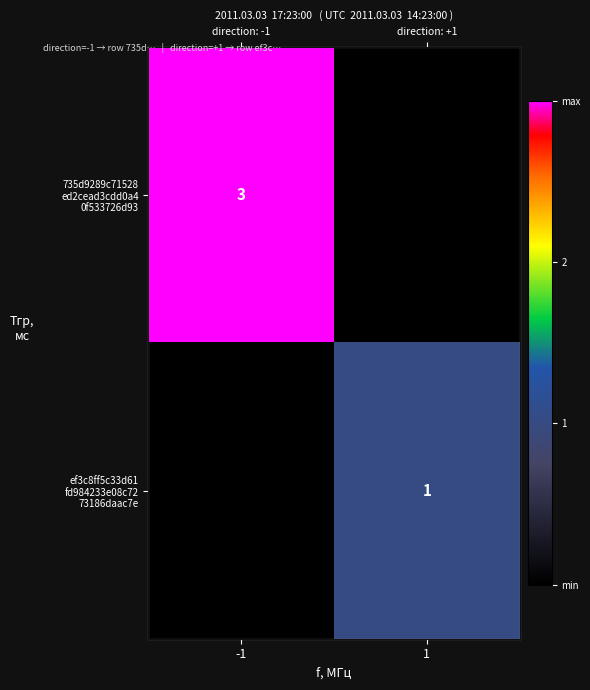

How many 735d9289c71528 ed2cead3cdd0a4 0f533726d93 values are between 0 and 3?

2